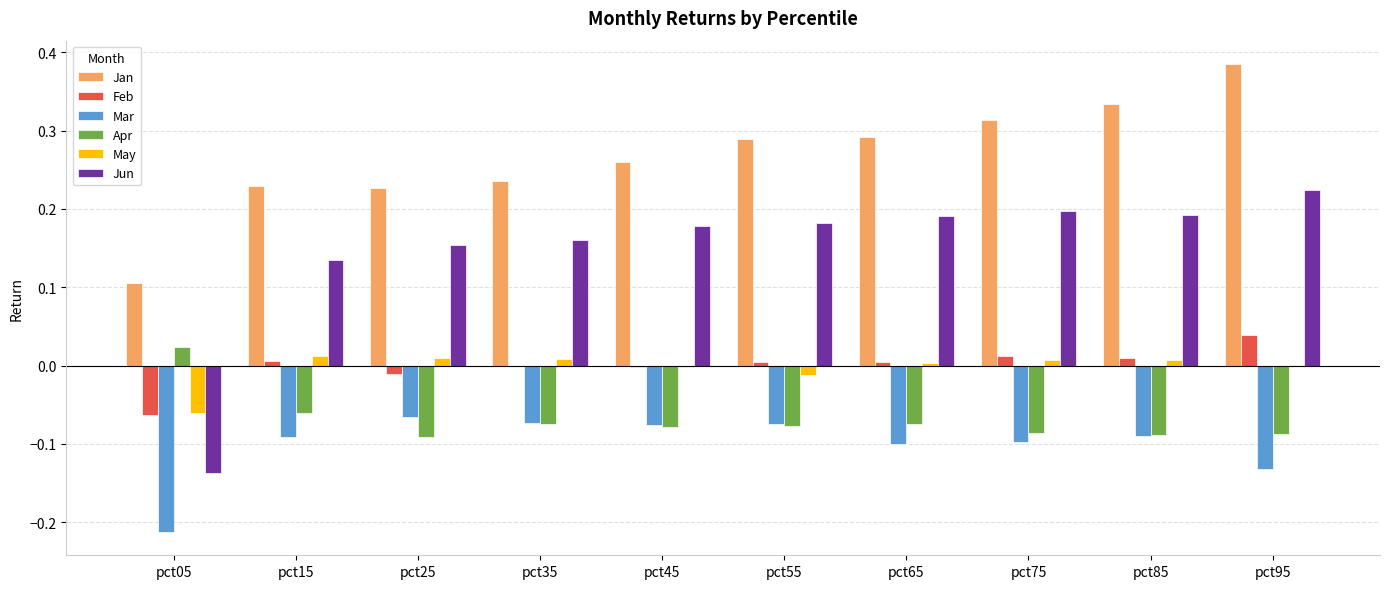

Which series has the largest total across all categories?

Jan